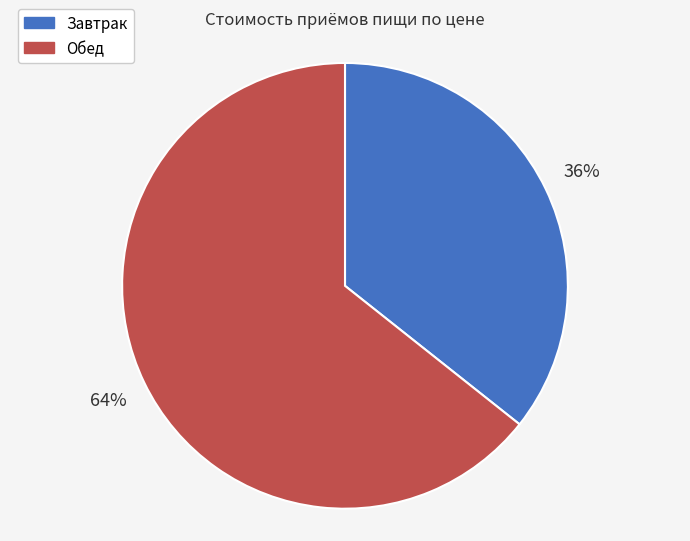

Is it true that Обед is 64% of the pie?

True